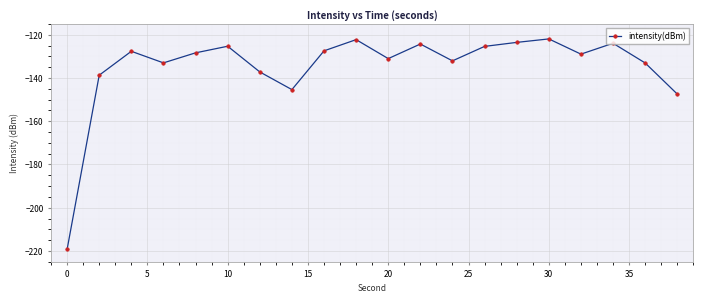

True or false: the data has more than 0 interior local peaks.

True